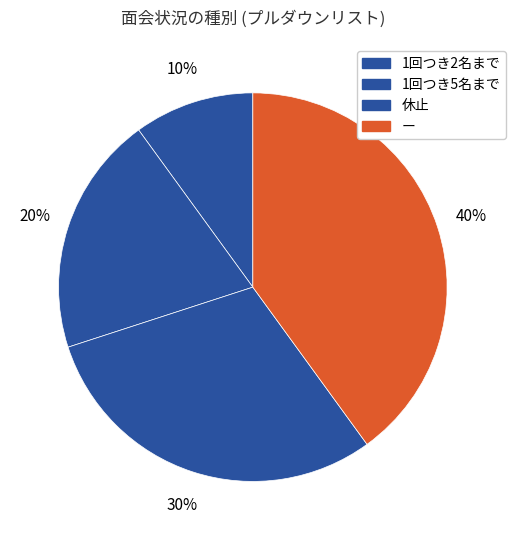

How many slices are in this pie chart?

4